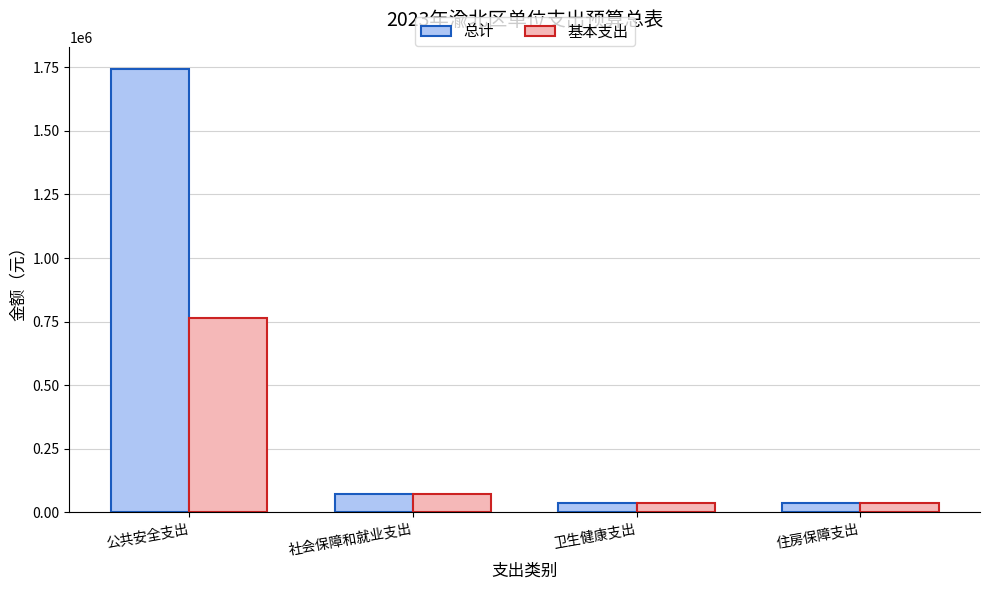

How many data points in 总计 are above 70427?

2